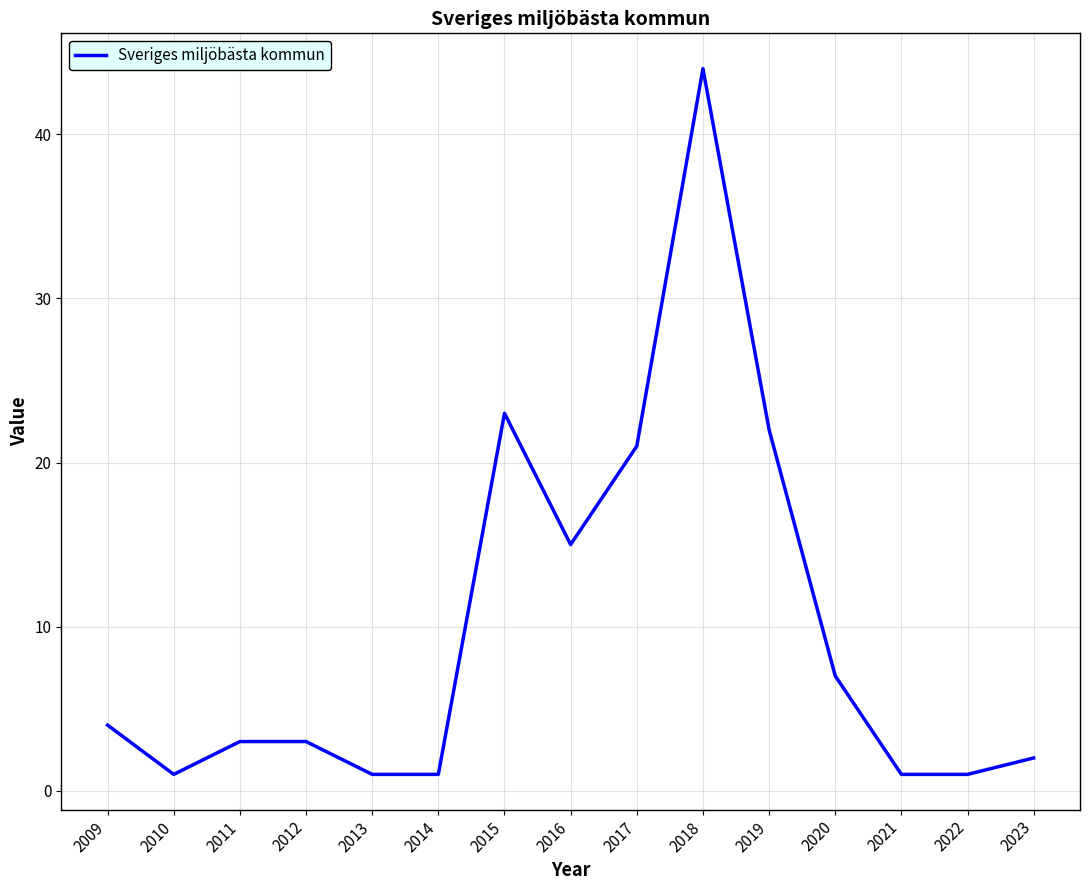

Does the chart have visible grid lines?

Yes